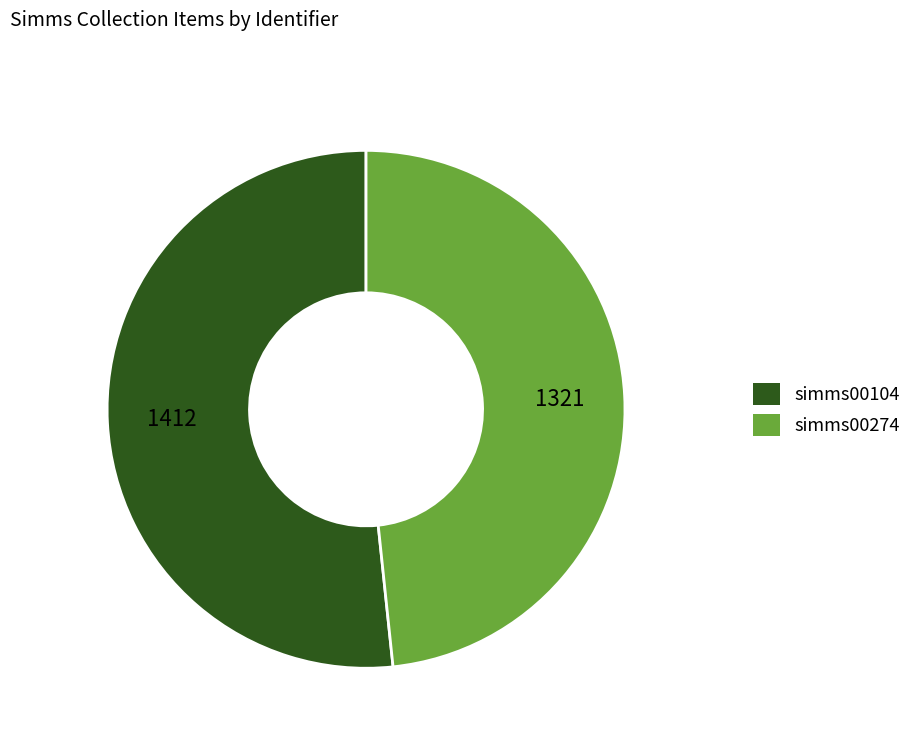

True or false: simms00274 accounts for 48% of the total.

True